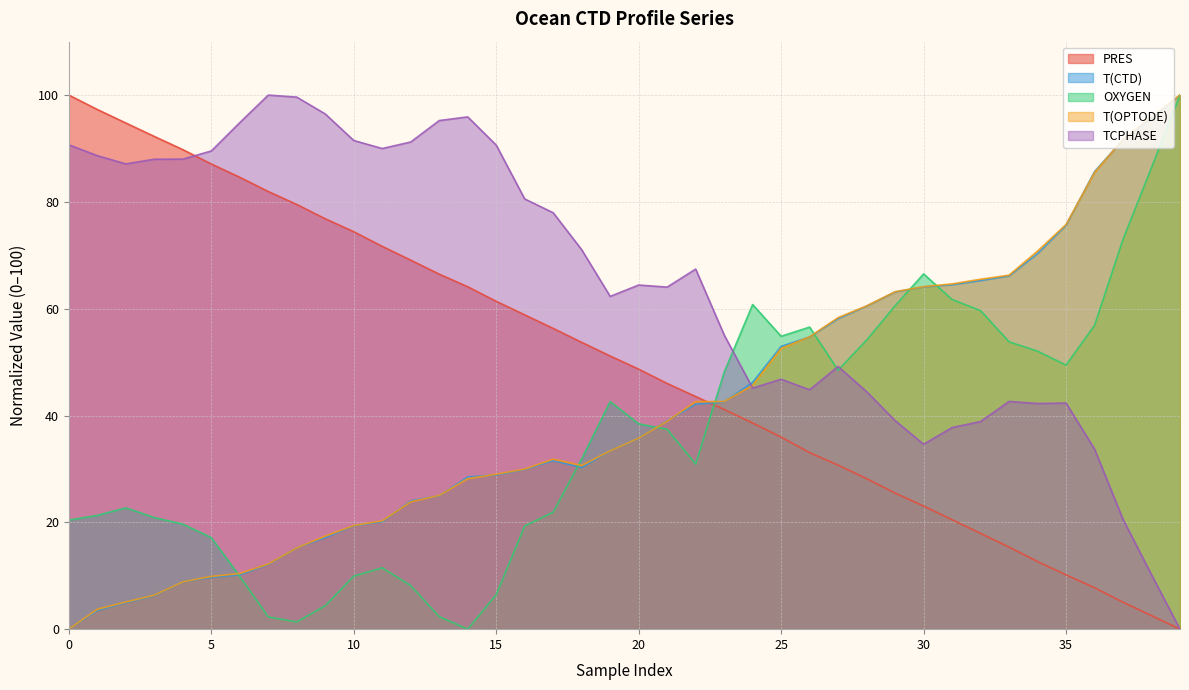

The T(CTD) series shows 39.5 at 31. True or false?

False